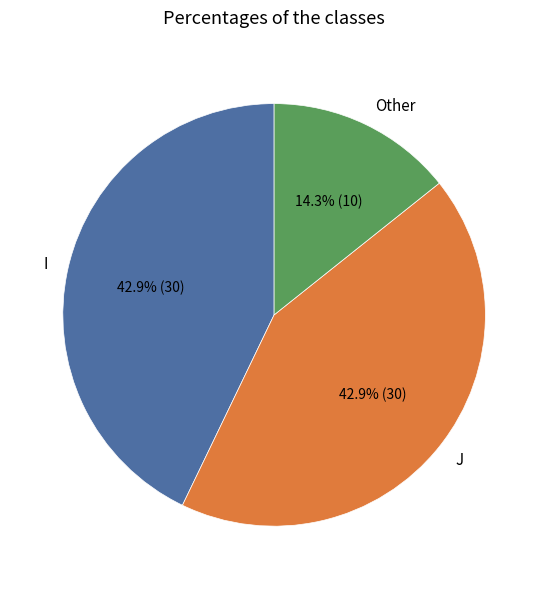

What is the smallest slice in the pie chart?

Other